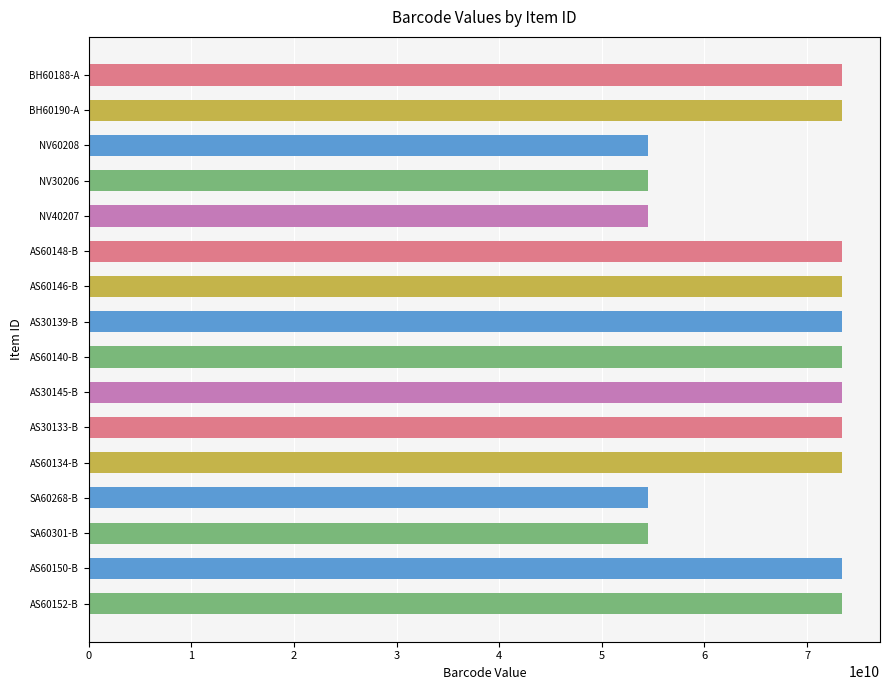

Is it true that the value at AS60134-B is 73428427261?

True